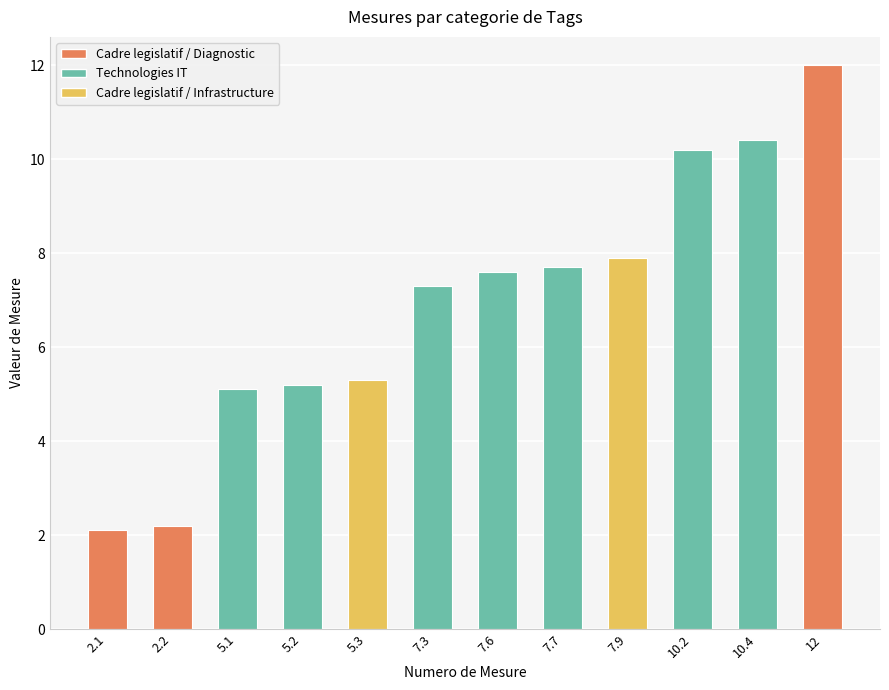

Reading left to right, list all the values displayed in this chart.

2.1	2.2	5.1	5.2	5.3	7.3	7.6	7.7	7.9	10.2	10.4	12.0